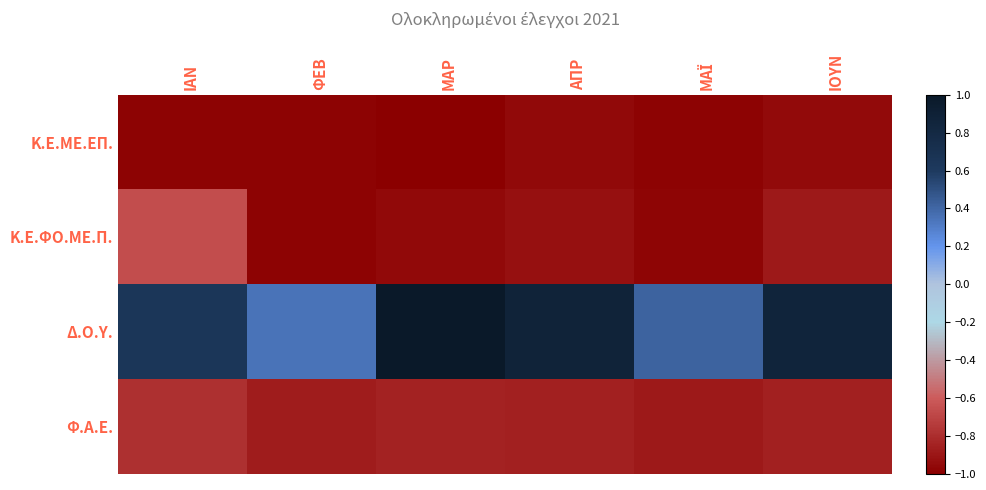

At which category is the sum across all series the highest?

ΙΑΝ